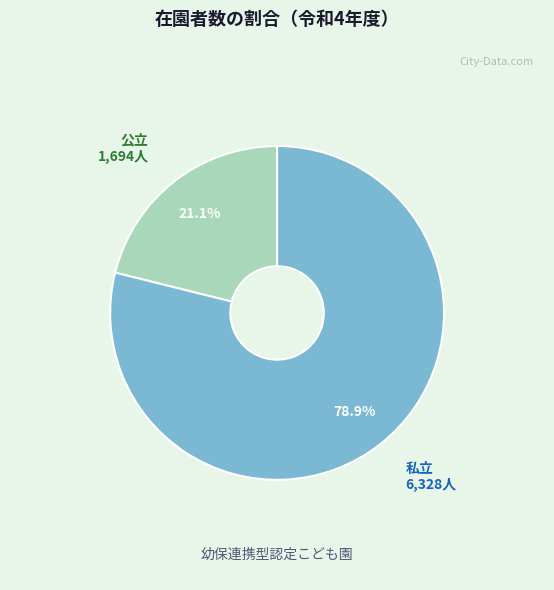

To the nearest percent, what portion does 公立 represent?

21%